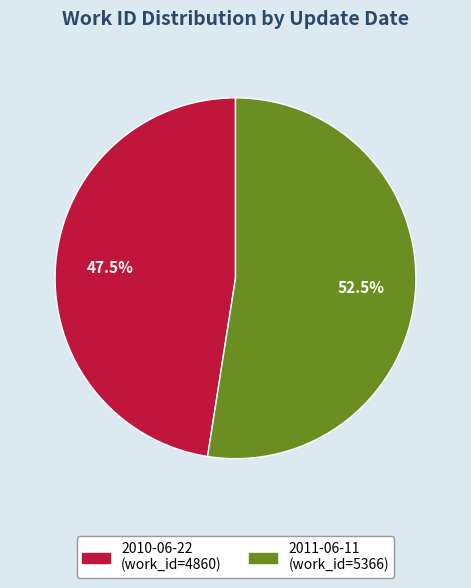

Count the number of slices in the pie.

2